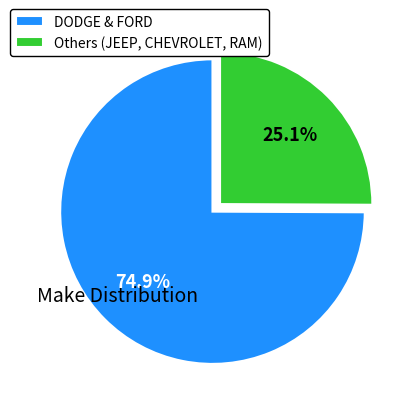

What is the total percentage of Others (JEEP, CHEVROLET, RAM) and DODGE & FORD?

100.0%